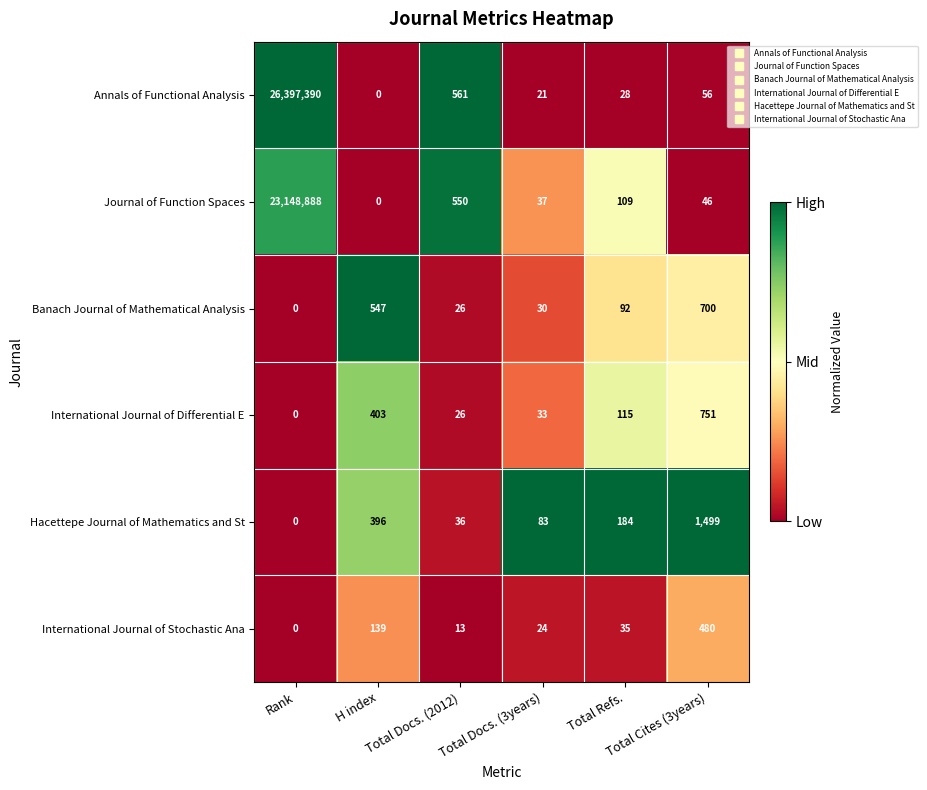

How many series are shown in this chart?

6